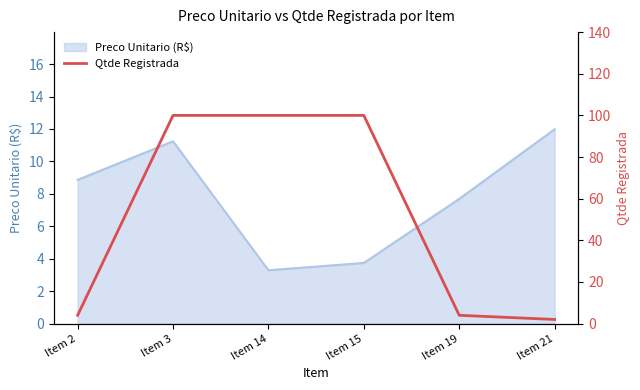

At which category does the chart reach its minimum across all series?

Item 21